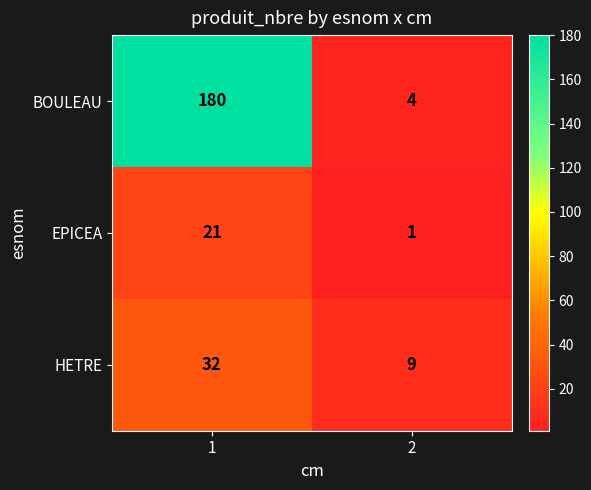

Read the HETRE value at 1.

32